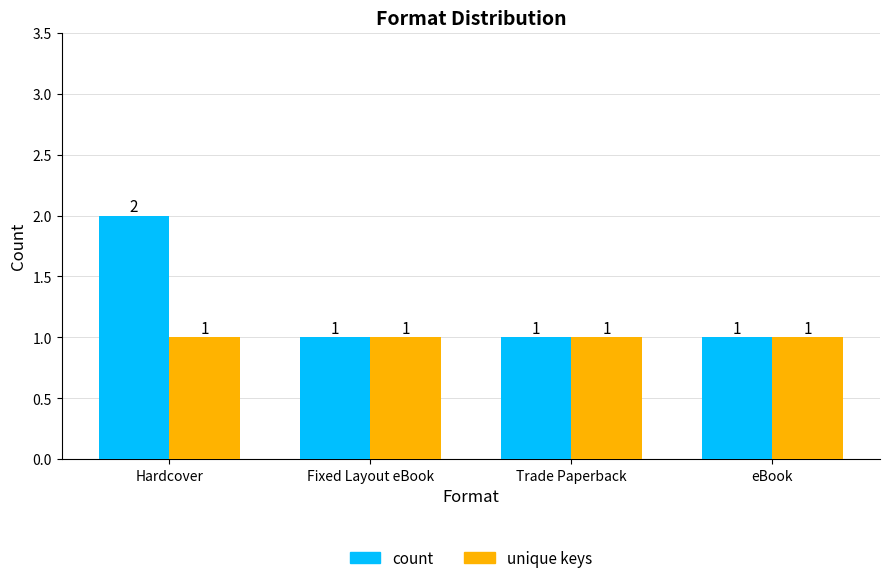

Reading left to right, transcribe all the data shown in this chart.

count: Hardcover=2	Fixed Layout eBook=1	Trade Paperback=1	eBook=1
unique keys: Hardcover=1	Fixed Layout eBook=1	Trade Paperback=1	eBook=1